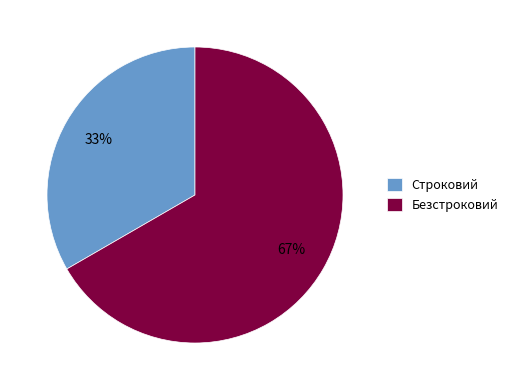

To the nearest percent, what is the combined percentage of Безстроковий and Строковий?

100%